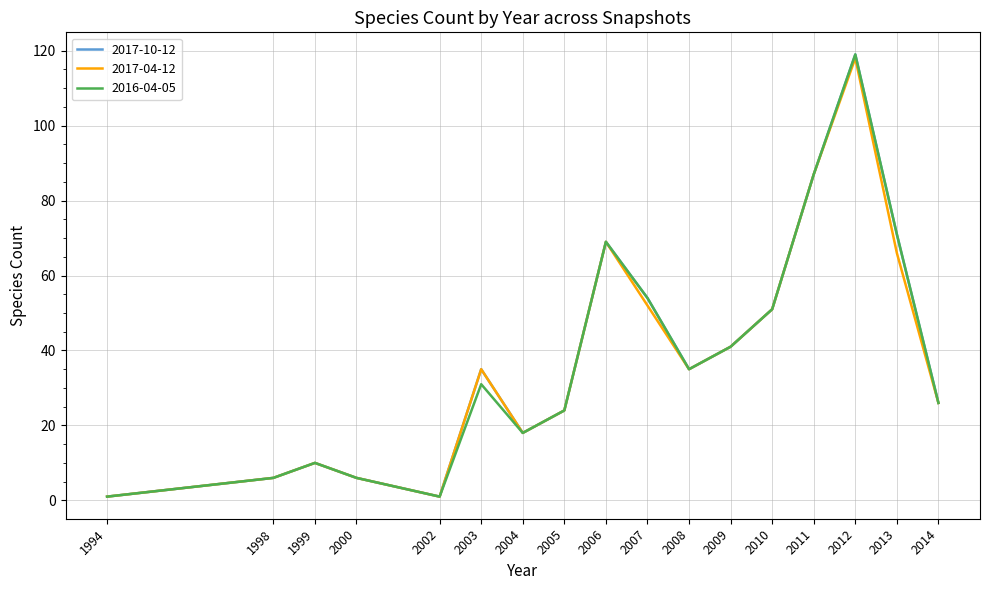

What is the maximum value shown in the chart?

119